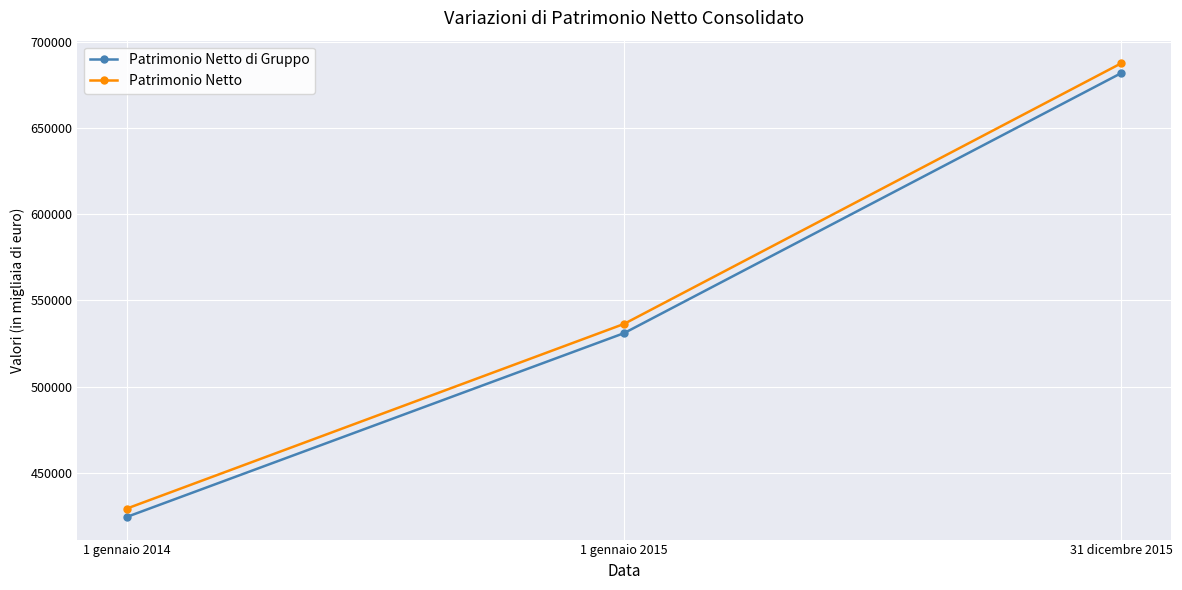

How many data points does each series have?

3